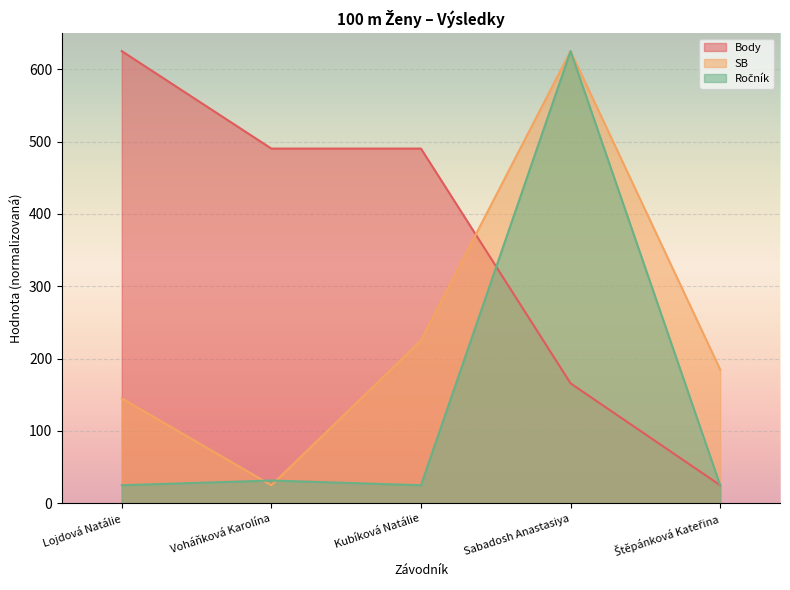

What is the lowest value of the Ročník series?

25.0